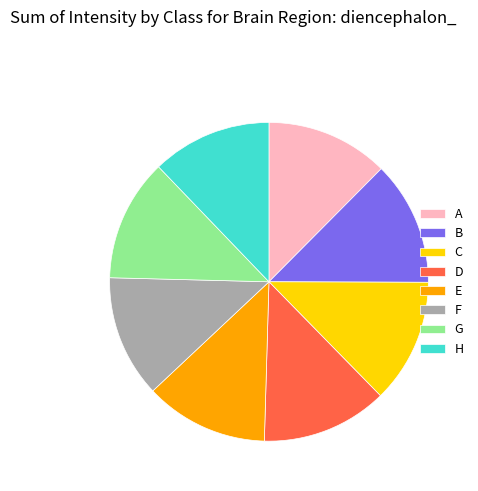

Is there a majority slice in this chart?

No